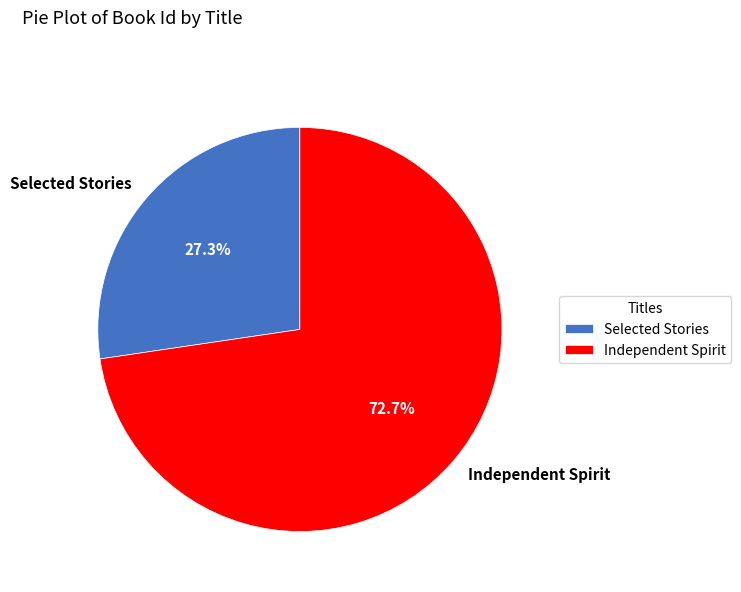

Combined, what portion of the pie is Selected Stories and Independent Spirit?

100.0%